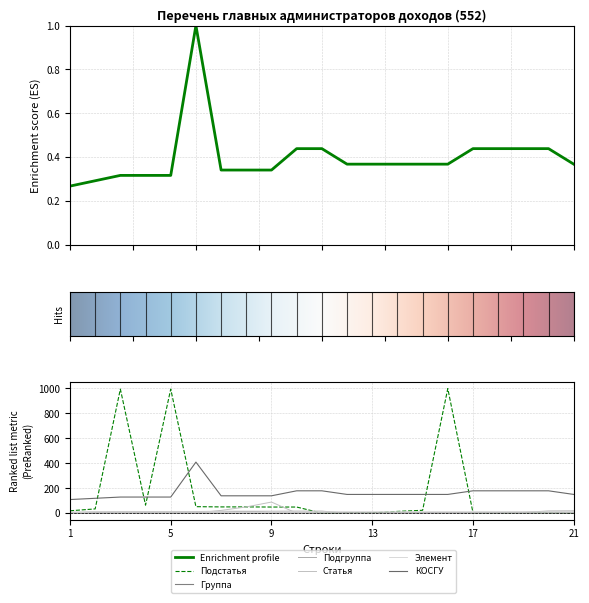

What is the average value of the Подстатья series?

163.3